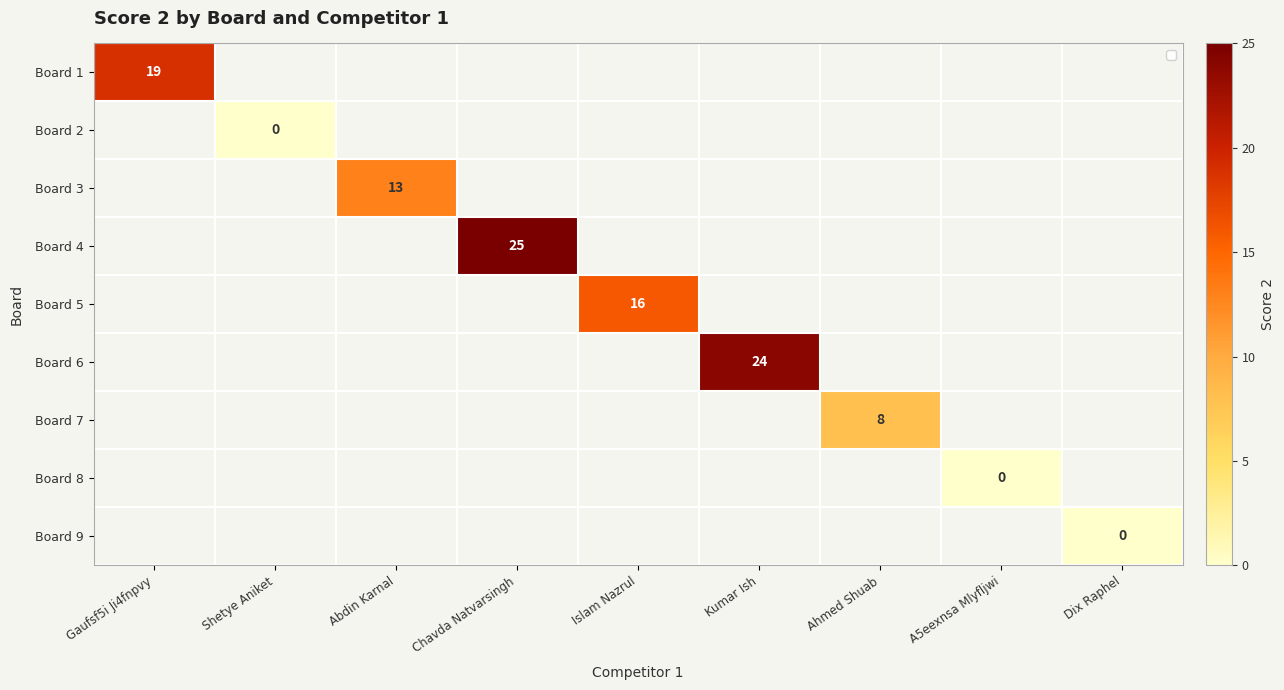

What is the maximum value for Board 6?

24